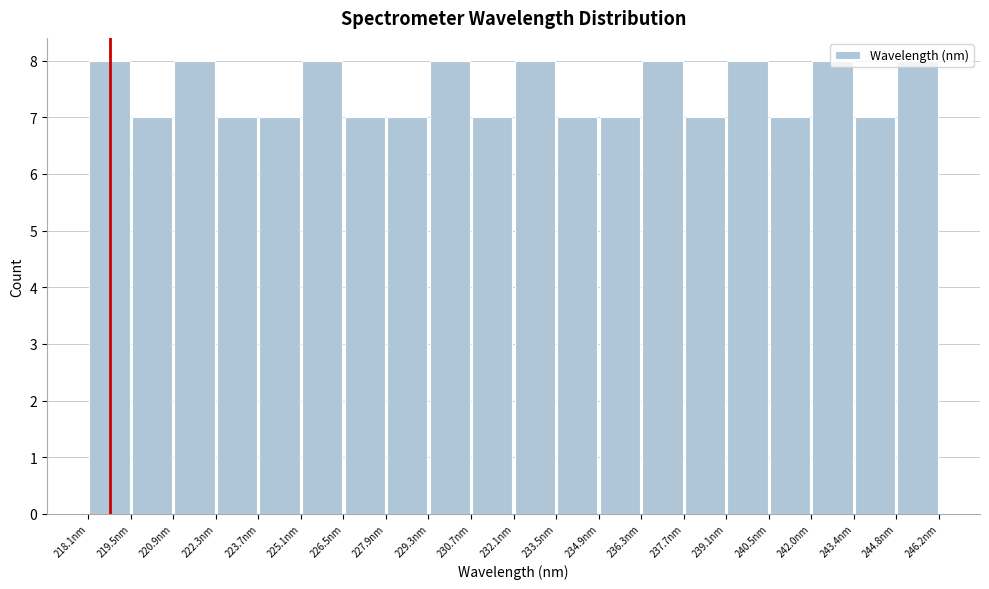

What is the height of the bar covering 230.8 to 232.2 on the x-axis? Neither the bar edges nor the heights are printed on the chart, so give them approximately, as read against the axes.

7